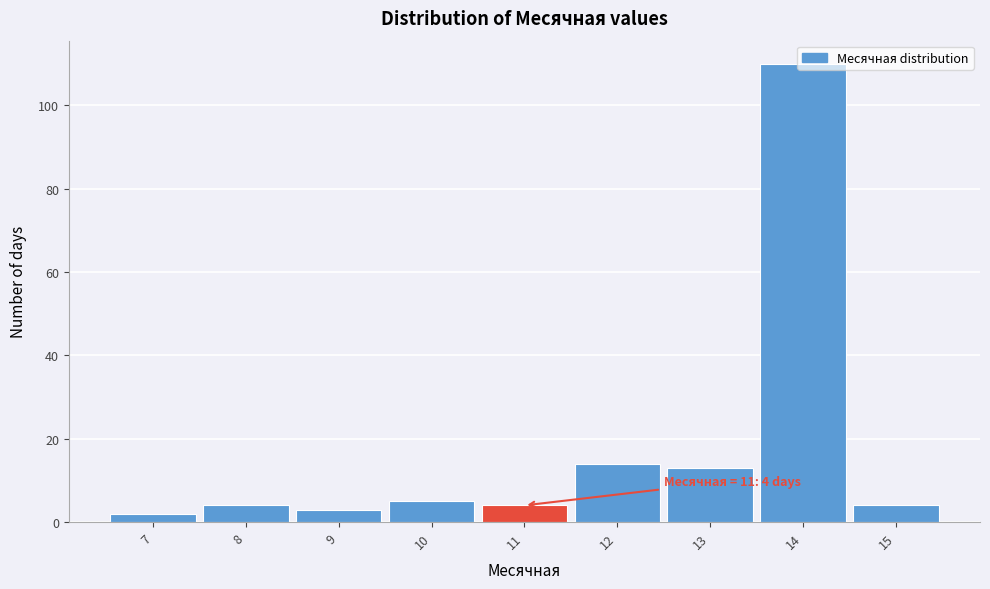

Over which range of the x-axis is the bar tallest?

13.5 to 14.5